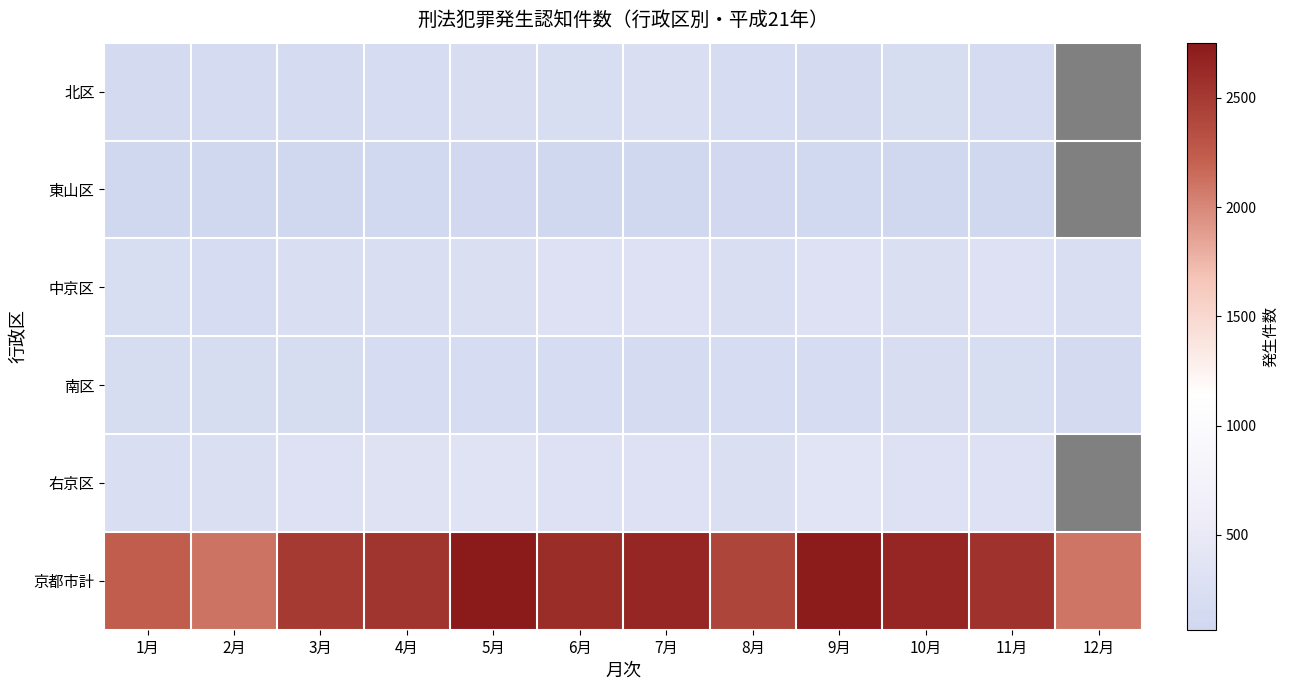

What is the spread (max minus min) of values at 11月?

2490.0